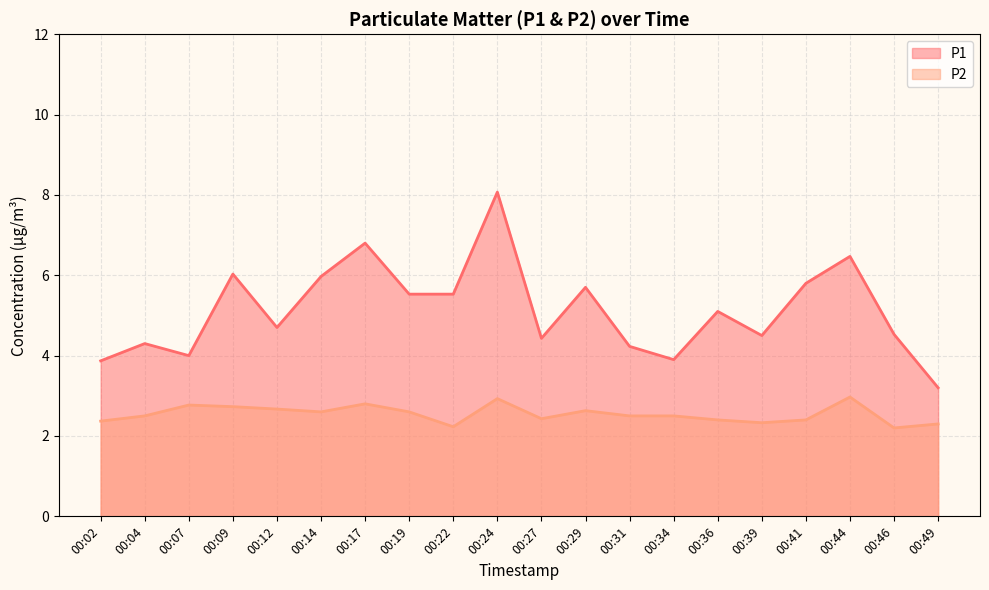

Which series changed the most between 00:27 and 00:44?

P1